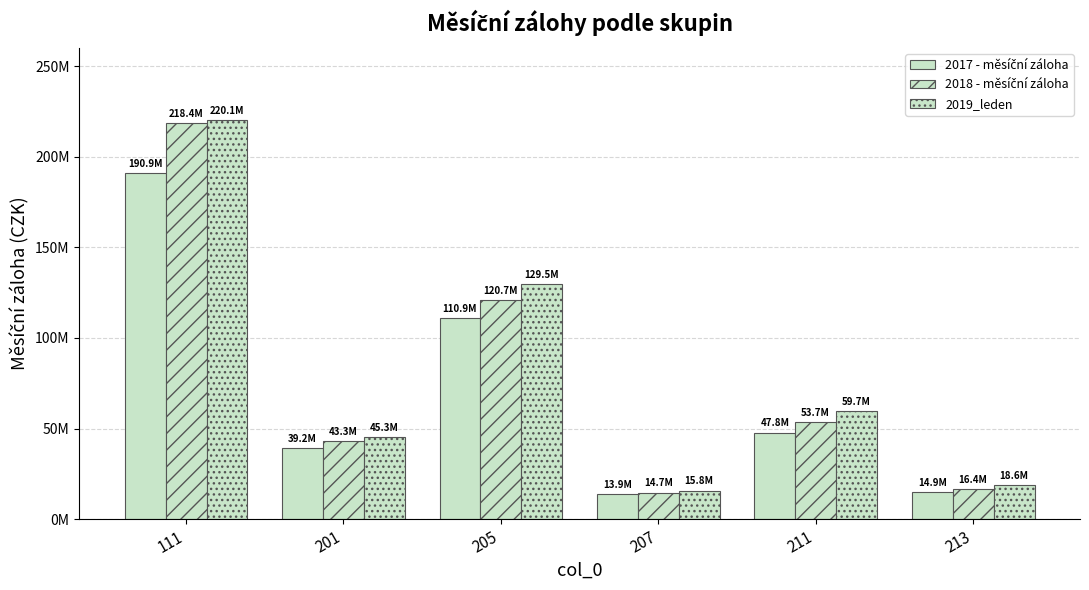

Are the bars horizontal?

No